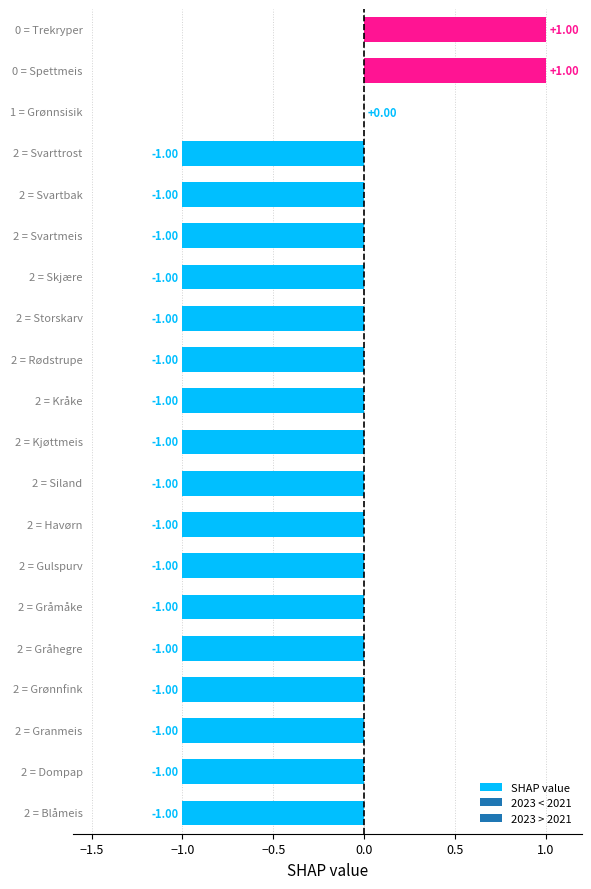

What is the sum of all values?

-15